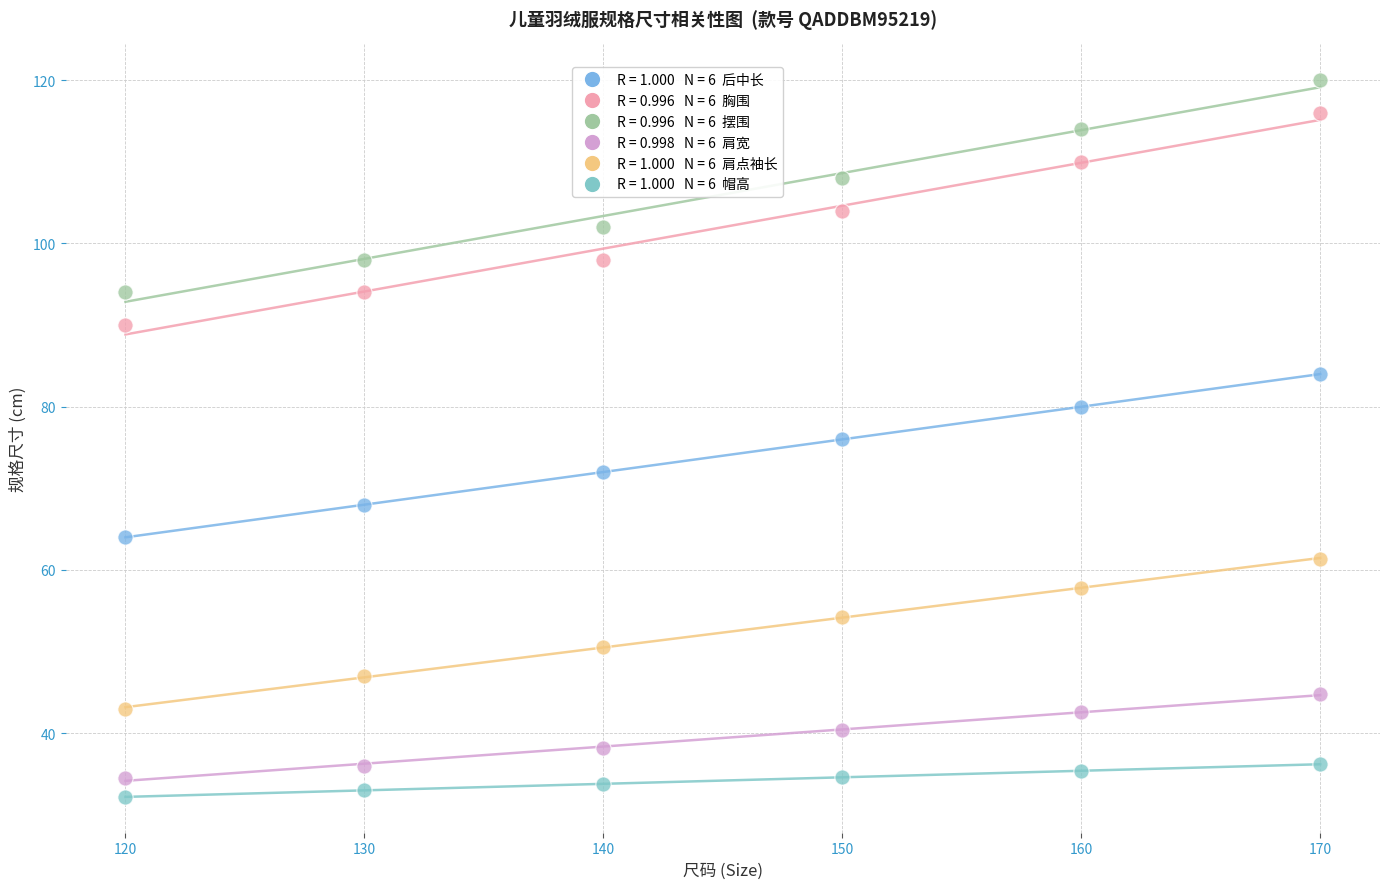

Across all data points, what is the range of Y values (max minus min)?

87.8